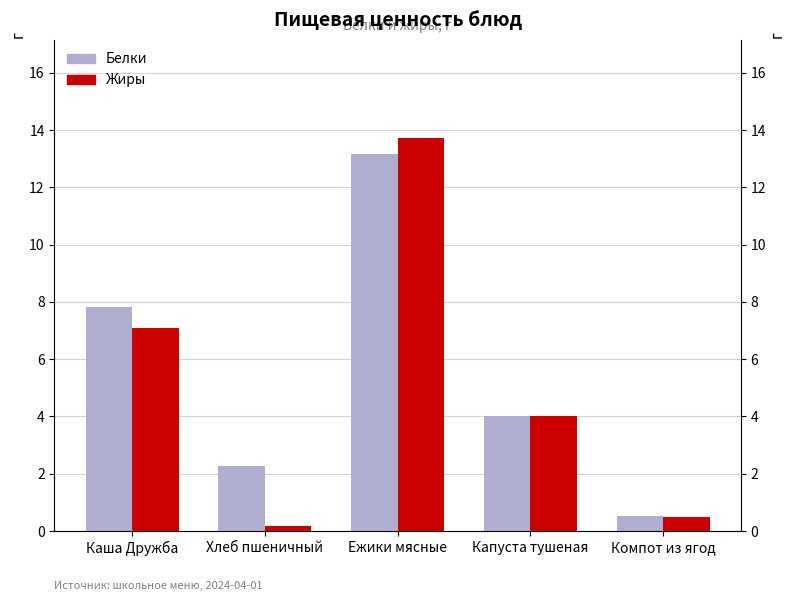

What is the minimum value for Жиры?

0.2